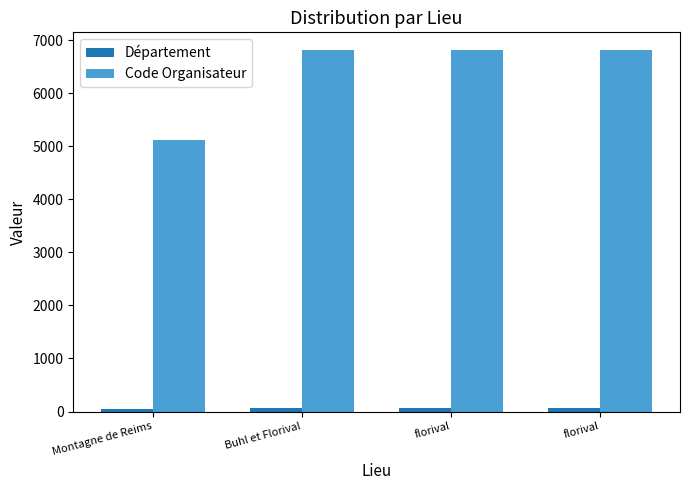

Count the number of data series in this chart.

2